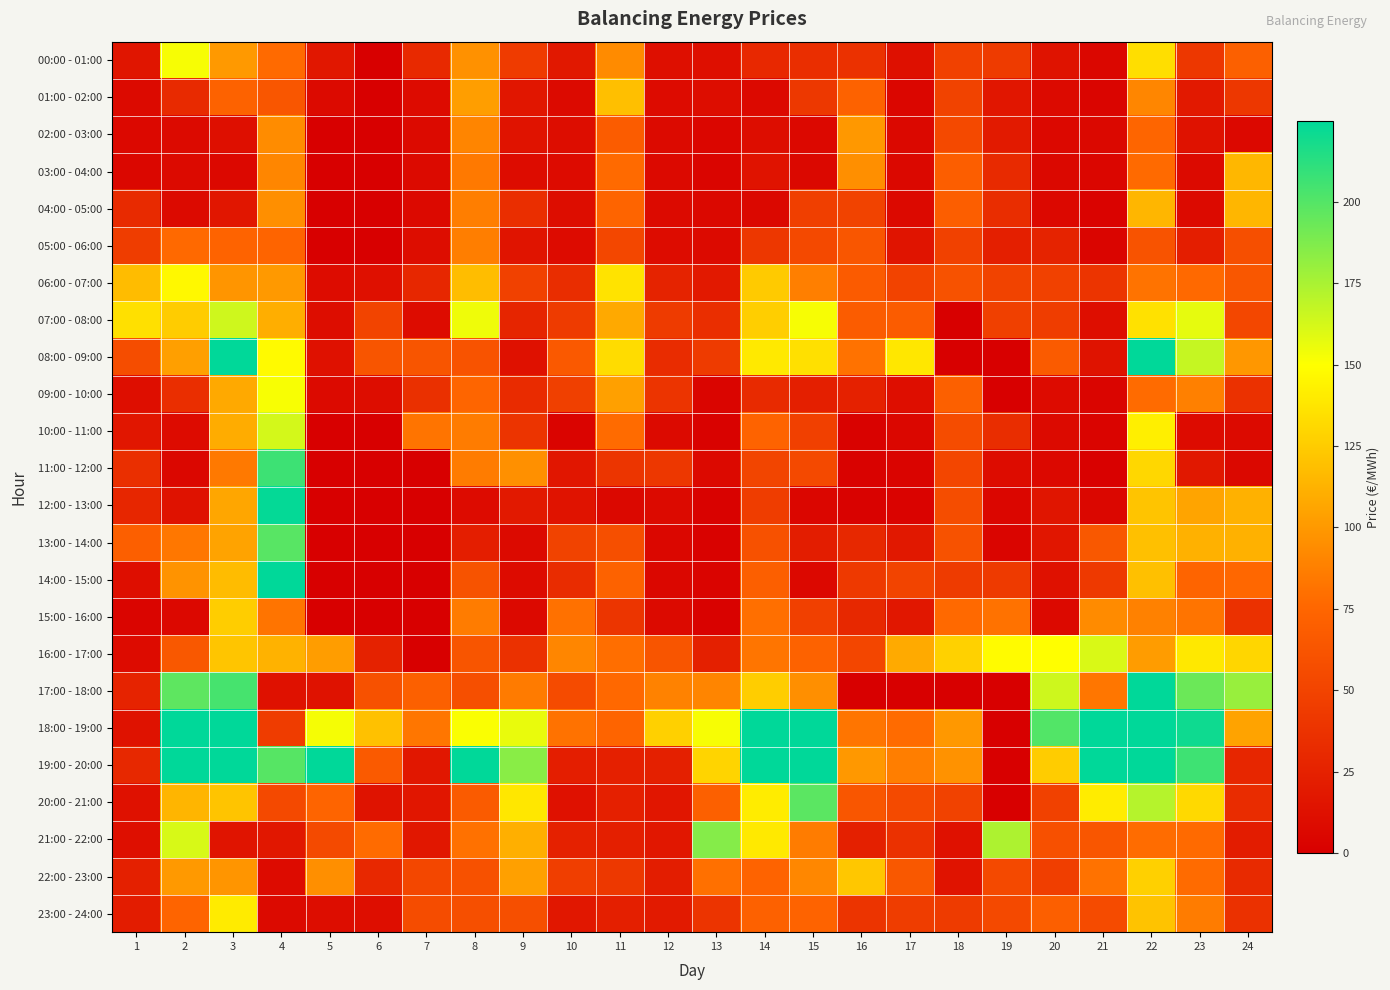

Reading left to right, what are all the values shown in this chart?

00:00 - 01:00: 1=15.9	2=152.0	3=100.4	4=77.0	5=17.2	6=0.0	7=30.5	8=96.6	9=44.3	10=18.2	11=93.4	12=11.8	13=11.6	14=30.0	15=34.4	16=36.2	17=12.0	18=48.2	19=43.8	20=14.4	21=5.8	22=133.8	23=41.3	24=71.0
01:00 - 02:00: 1=7.6	2=31.6	3=72.7	4=63.4	5=8.1	6=0.0	7=8.9	8=102.6	9=16.7	10=7.7	11=118.7	12=8.6	13=10.1	14=7.2	15=41.5	16=72.5	17=4.9	18=49.4	19=16.7	20=7.5	21=4.2	22=91.2	23=18.6	24=40.9
02:00 - 03:00: 1=6.6	2=8.0	3=11.5	4=93.7	5=0.0	6=0.0	7=8.1	8=90.4	9=14.8	10=9.8	11=68.5	12=7.9	13=5.2	14=9.7	15=6.9	16=99.4	17=6.5	18=54.3	19=20.0	20=6.7	21=6.4	22=75.0	23=13.8	24=6.7
03:00 - 04:00: 1=6.0	2=7.8	3=6.8	4=90.9	5=0.0	6=0.0	7=7.8	8=84.4	9=9.4	10=9.1	11=77.0	12=7.4	13=4.7	14=14.6	15=6.5	16=95.2	17=6.4	18=69.4	19=31.5	20=6.5	21=5.0	22=77.0	23=8.1	24=114.8
04:00 - 05:00: 1=31.6	2=7.8	3=16.6	4=95.1	5=0.0	6=0.0	7=7.3	8=87.2	9=34.6	10=9.8	11=73.6	12=7.9	13=6.2	14=6.2	15=46.9	16=49.4	17=7.2	18=69.3	19=33.5	20=7.0	21=3.0	22=114.6	23=8.1	24=114.2
05:00 - 06:00: 1=45.0	2=76.8	3=73.0	4=73.9	5=0.0	6=0.0	7=10.0	8=87.2	9=15.6	10=8.7	11=53.0	12=9.3	13=7.9	14=40.6	15=53.9	16=64.0	17=15.3	18=48.1	19=23.0	20=26.1	21=4.5	22=61.9	23=22.5	24=58.3
06:00 - 07:00: 1=117.5	2=146.4	3=98.1	4=100.4	5=9.5	6=12.3	7=29.0	8=117.8	9=48.6	10=33.8	11=136.5	12=26.3	13=18.9	14=124.1	15=87.8	16=67.3	17=50.0	18=60.2	19=49.6	20=47.9	21=38.6	22=81.4	23=76.5	24=64.6
07:00 - 08:00: 1=134.9	2=125.5	3=164.2	4=110.6	5=10.3	6=50.5	7=9.3	8=154.6	9=27.5	10=43.7	11=108.0	12=43.7	13=34.2	14=126.1	15=152.1	16=68.4	17=67.9	18=0.0	19=47.3	20=44.9	21=10.7	22=135.3	23=157.2	24=52.9
08:00 - 09:00: 1=56.7	2=102.8	3=251.5	4=147.8	5=12.9	6=62.7	7=62.6	8=61.8	9=12.8	10=65.6	11=133.0	12=33.0	13=43.9	14=139.4	15=135.3	16=81.1	17=138.7	18=0.0	19=0.0	20=67.1	21=14.2	22=232.5	23=166.5	24=99.1
09:00 - 10:00: 1=11.3	2=34.6	3=108.0	4=151.7	5=7.5	6=10.1	7=35.9	8=74.3	9=32.3	10=47.1	11=103.6	12=38.5	13=4.0	14=31.5	15=23.3	16=25.0	17=11.2	18=70.9	19=0.0	20=9.0	21=4.8	22=77.8	23=87.9	24=36.8
10:00 - 11:00: 1=16.9	2=8.9	3=109.6	4=162.7	5=0.0	6=0.0	7=82.1	8=86.1	9=38.4	10=3.6	11=77.3	12=8.3	13=2.2	14=73.2	15=47.5	16=2.3	17=5.3	18=56.1	19=33.6	20=7.9	21=3.2	22=142.1	23=8.4	24=7.7
11:00 - 12:00: 1=35.5	2=5.6	3=84.5	4=206.7	5=0.0	6=0.0	7=0.0	8=85.7	9=96.1	10=16.3	11=39.8	12=40.8	13=7.4	14=51.3	15=54.0	16=1.8	17=3.9	18=51.5	19=9.6	20=7.0	21=1.2	22=130.6	23=18.1	24=6.3
12:00 - 13:00: 1=28.5	2=14.0	3=106.3	4=223.5	5=0.0	6=0.0	7=0.0	8=8.5	9=19.2	10=14.9	11=6.4	12=7.5	13=2.4	14=45.0	15=4.9	16=2.6	17=2.8	18=56.7	19=5.2	20=16.0	21=5.7	22=121.2	23=105.5	24=112.0
13:00 - 14:00: 1=70.1	2=83.7	3=105.0	4=198.9	5=0.0	6=0.0	7=0.0	8=22.7	9=8.0	10=49.2	11=58.0	12=5.8	13=2.1	14=60.1	15=21.6	16=29.6	17=18.2	18=60.9	19=4.4	20=16.4	21=64.6	22=119.3	23=111.8	24=112.0
14:00 - 15:00: 1=10.6	2=97.2	3=117.6	4=225.4	5=0.0	6=0.0	7=0.0	8=61.3	9=8.4	10=33.2	11=72.8	12=5.7	13=3.6	14=70.0	15=7.0	16=42.4	17=50.4	18=43.8	19=43.0	20=13.4	21=42.3	22=119.3	23=74.1	24=75.8
15:00 - 16:00: 1=4.0	2=6.8	3=125.8	4=81.7	5=0.0	6=0.0	7=0.0	8=85.7	9=7.1	10=80.7	11=39.3	12=7.8	13=2.2	14=79.7	15=47.5	16=29.6	17=17.7	18=76.5	19=81.2	20=7.2	21=93.2	22=88.7	23=82.3	24=36.2
16:00 - 17:00: 1=9.2	2=64.8	3=122.0	4=112.4	5=102.2	6=25.1	7=0.0	8=62.7	9=36.1	10=90.7	11=79.2	12=62.5	13=24.1	14=82.8	15=72.3	16=52.0	17=108.5	18=127.5	19=148.4	20=149.4	21=161.1	22=101.7	23=139.2	24=130.2
17:00 - 18:00: 1=26.6	2=196.9	3=204.1	4=13.4	5=14.0	6=60.1	7=70.8	8=58.4	9=85.5	10=55.7	11=76.2	12=88.8	13=90.4	14=125.9	15=95.7	16=0.0	17=0.0	18=0.0	19=0.0	20=164.4	21=83.2	22=409.1	23=192.9	24=179.9
18:00 - 19:00: 1=14.0	2=236.4	3=238.3	4=44.4	5=152.8	6=119.7	7=83.4	8=151.3	9=156.2	10=80.9	11=73.4	12=127.1	13=152.1	14=343.4	15=266.2	16=83.0	17=78.0	18=100.0	19=0.0	20=200.4	21=803.2	22=457.6	23=220.2	24=105.0
19:00 - 20:00: 1=29.5	2=332.1	3=312.2	4=199.0	5=271.2	6=66.7	7=17.8	8=266.4	9=184.4	10=22.5	11=24.3	12=24.1	13=128.8	14=312.6	15=362.5	16=100.0	17=87.0	18=97.0	19=0.0	20=124.9	21=392.5	22=264.9	23=206.4	24=28.7
20:00 - 21:00: 1=13.4	2=113.9	3=121.6	4=54.2	5=73.4	6=14.3	7=16.3	8=67.0	9=138.7	10=13.4	11=24.3	12=16.3	13=70.7	14=140.9	15=197.7	16=64.0	17=55.0	18=49.0	19=0.0	20=48.5	21=140.8	22=171.7	23=131.5	24=32.5
21:00 - 22:00: 1=11.8	2=161.6	3=15.8	4=17.6	5=54.7	6=77.8	7=17.4	8=80.5	9=110.8	10=24.7	11=23.6	12=17.9	13=185.8	14=139.3	15=85.7	16=23.9	17=36.5	18=12.8	19=173.8	20=59.6	21=63.9	22=78.2	23=77.2	24=20.9
22:00 - 23:00: 1=23.9	2=100.2	3=98.3	4=9.0	5=94.9	6=30.1	7=53.0	8=60.1	9=103.9	10=45.7	11=41.4	12=21.7	13=80.2	14=73.0	15=91.5	16=122.9	17=65.4	18=14.6	19=53.8	20=46.5	21=81.2	22=127.1	23=77.5	24=31.2
23:00 - 24:00: 1=21.3	2=73.4	3=140.4	4=8.2	5=10.0	6=11.0	7=56.2	8=58.8	9=58.0	10=17.5	11=23.3	12=19.9	13=38.5	14=71.6	15=73.2	16=38.4	17=45.6	18=43.5	19=53.9	20=70.5	21=55.5	22=120.4	23=85.7	24=36.3